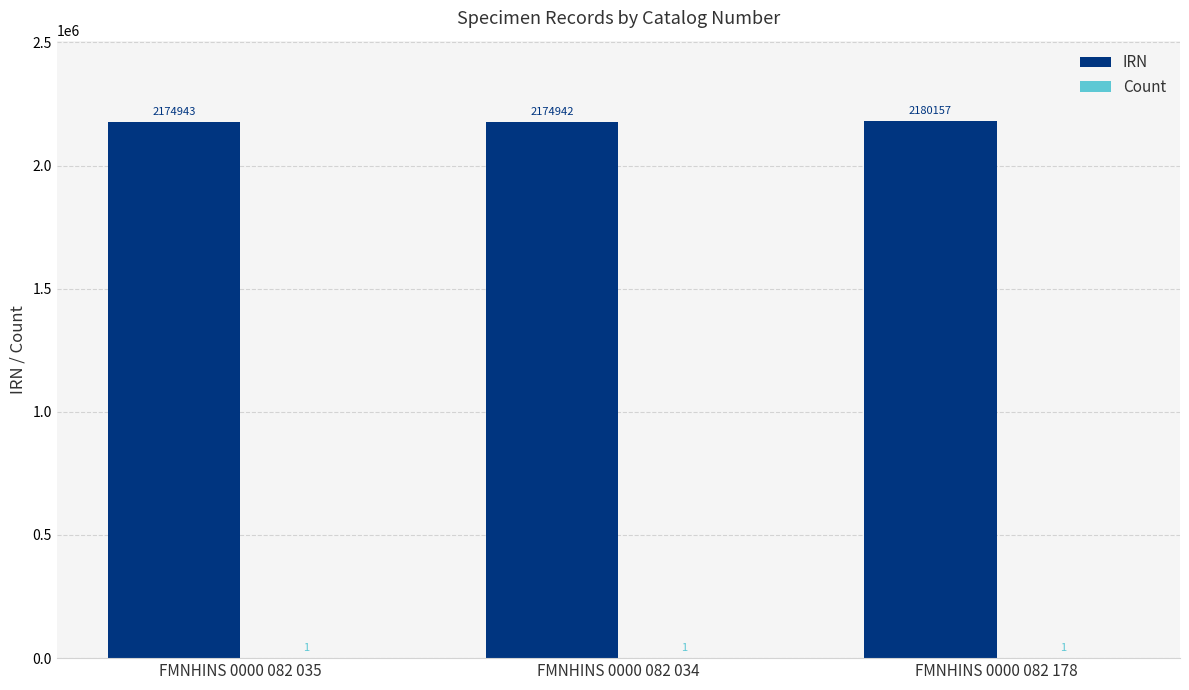

What is the maximum value shown in the chart?

2180157